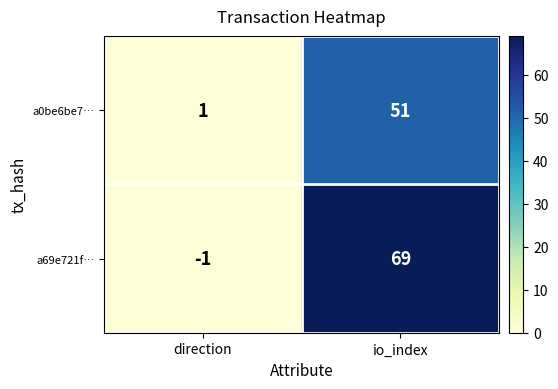

Which series has the largest total across all categories?

a69e721f…